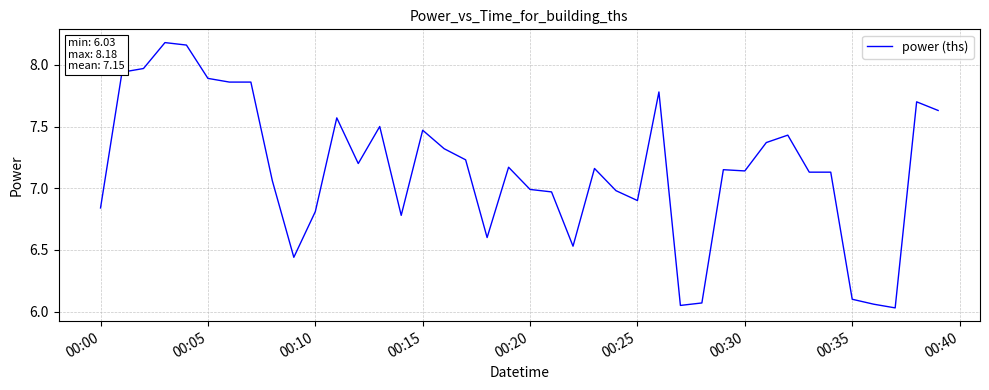

How many values exceed 7?

25